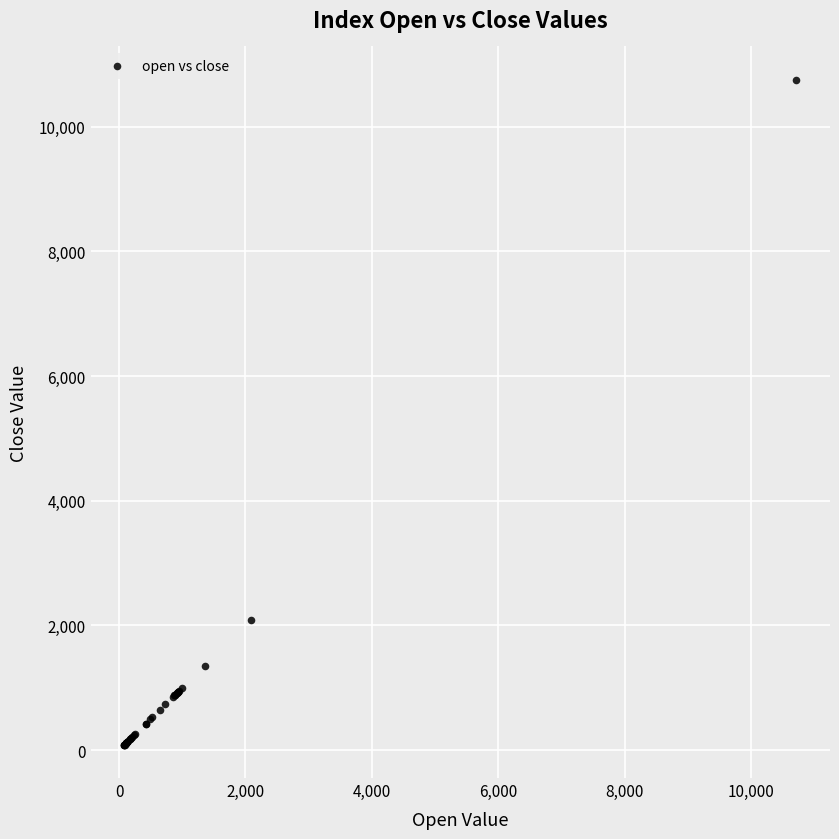

What Y value in the scatter plot is closest to 5420?

2079.7